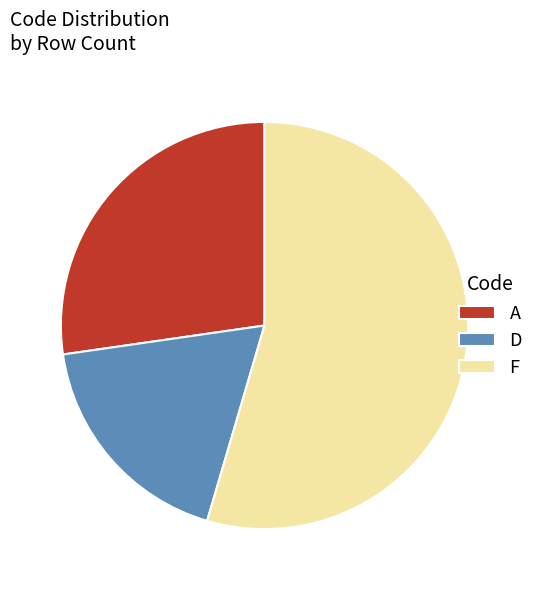

Do F and D together represent more than half of the pie?

Yes